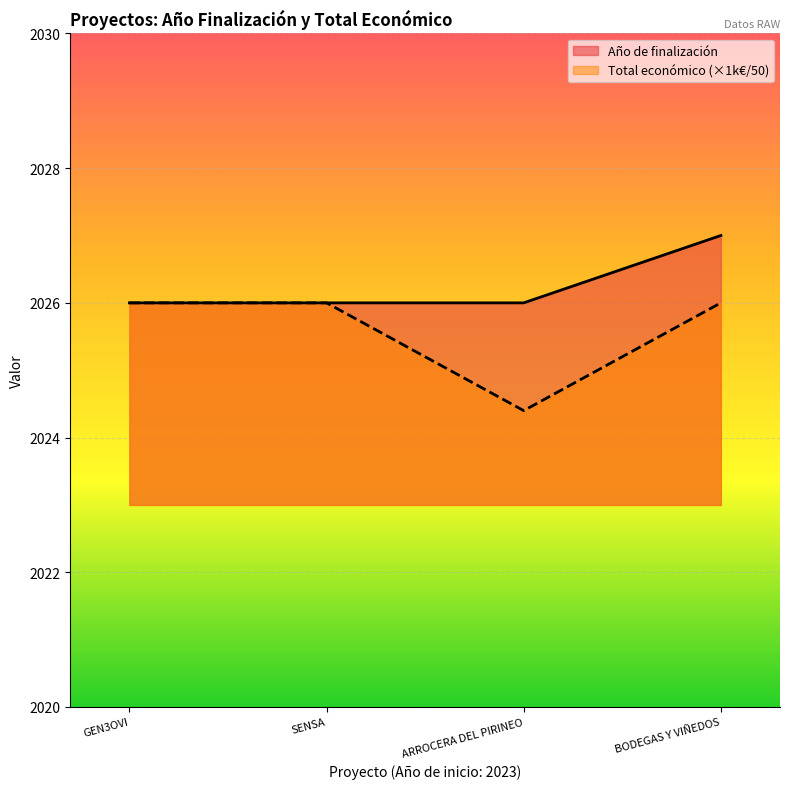

How many lines are shown in the chart?

2